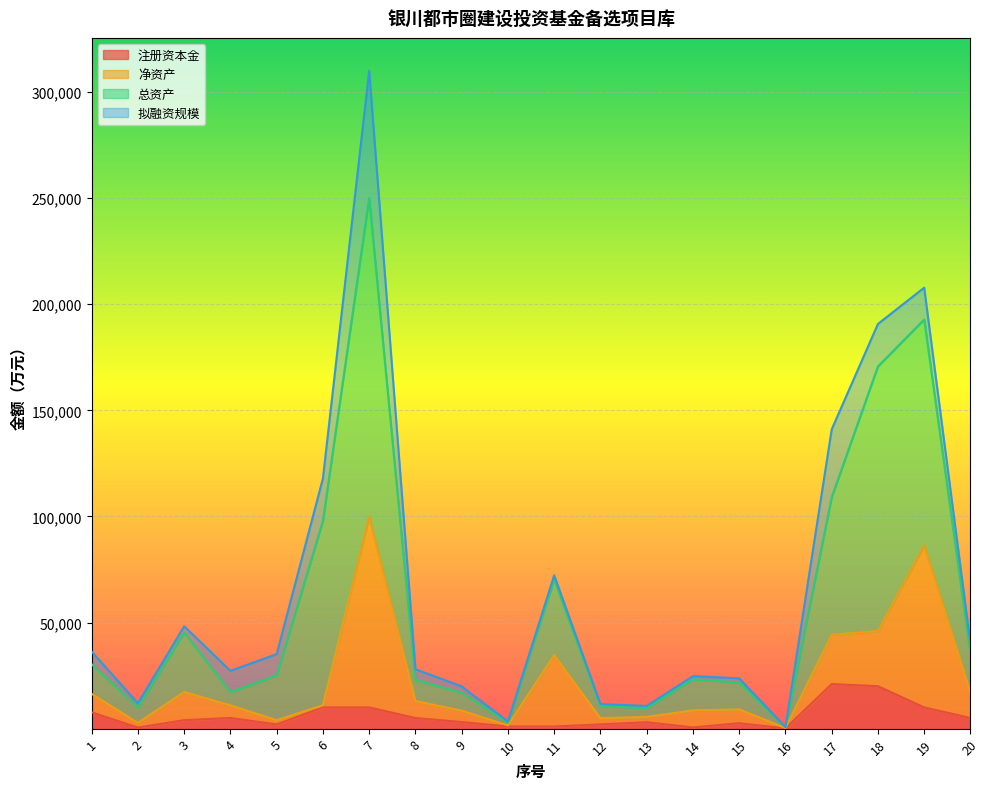

True or false: 净资产 and 注册资本金 intersect in this chart.

False